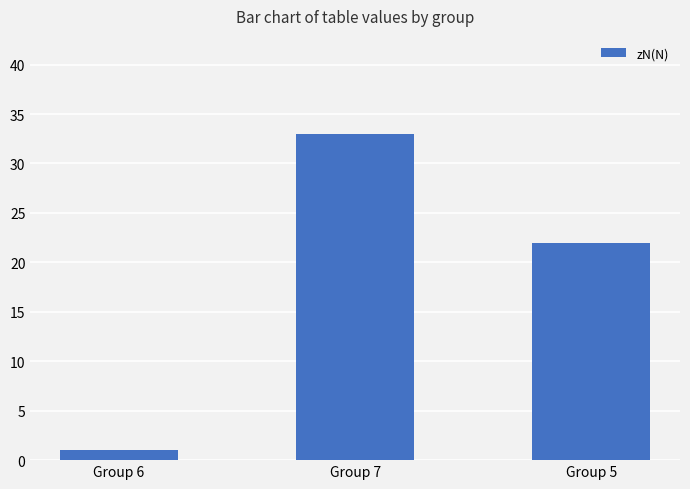

What is the sum of all values?

56